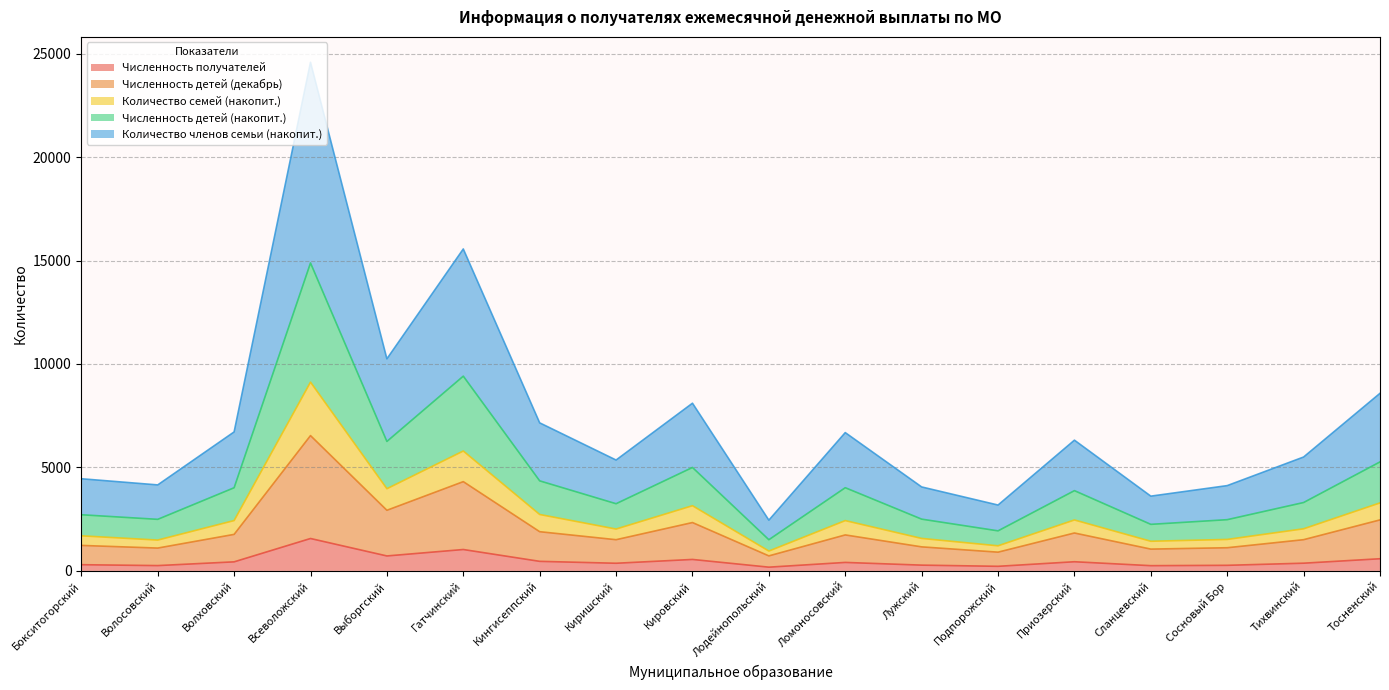

Which category has the highest value in the Численность получателей series?

Всеволожский